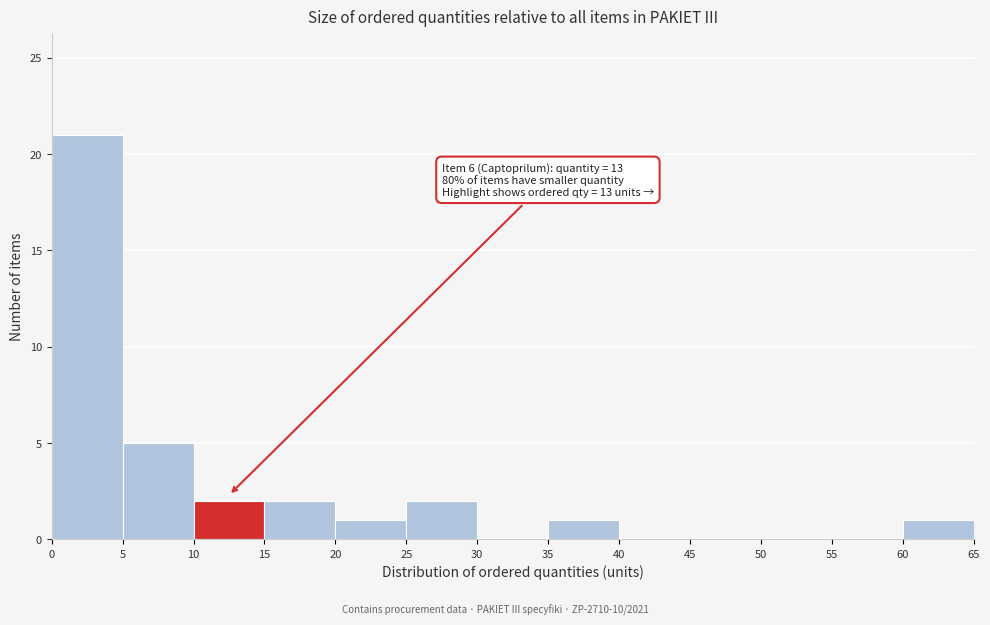

Which range on the x-axis has the tallest bar?

0 to 5